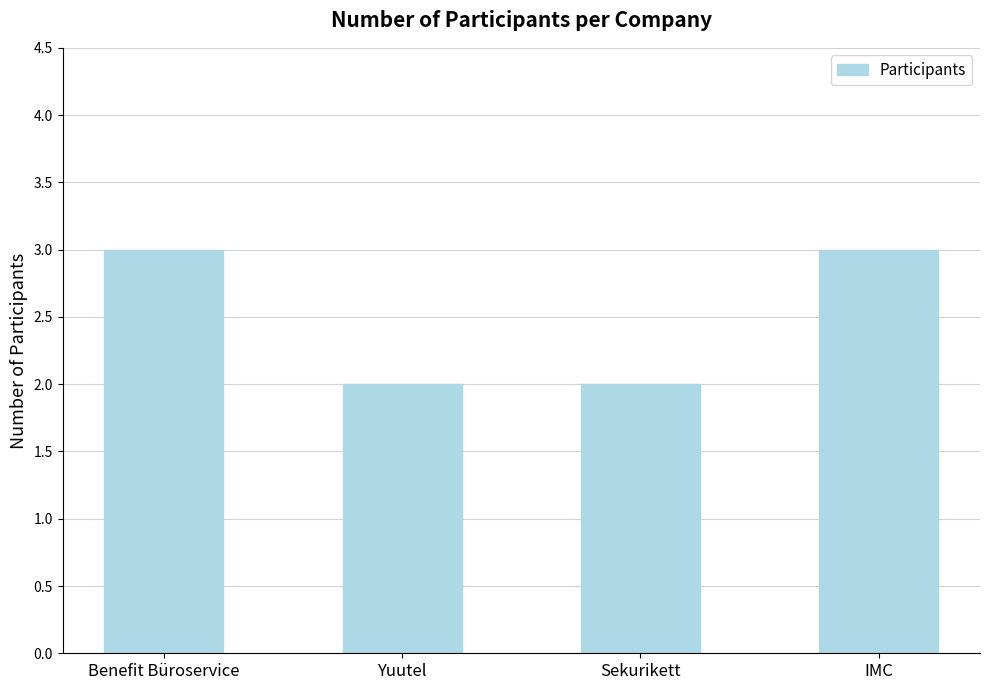

True or false: the data shows 1 at Yuutel.

False